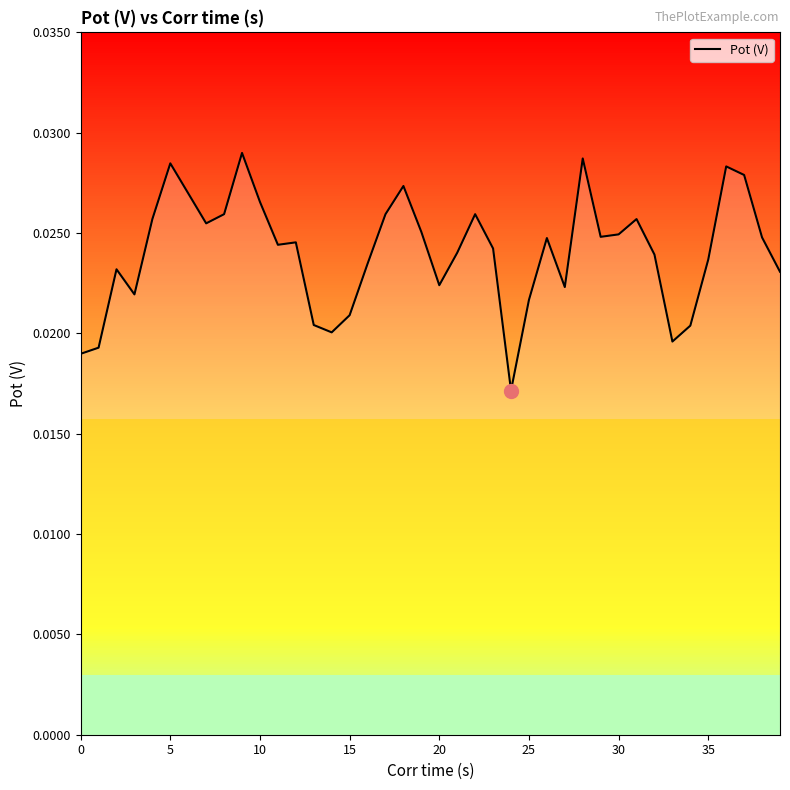

How many categories are shown in the chart?

40